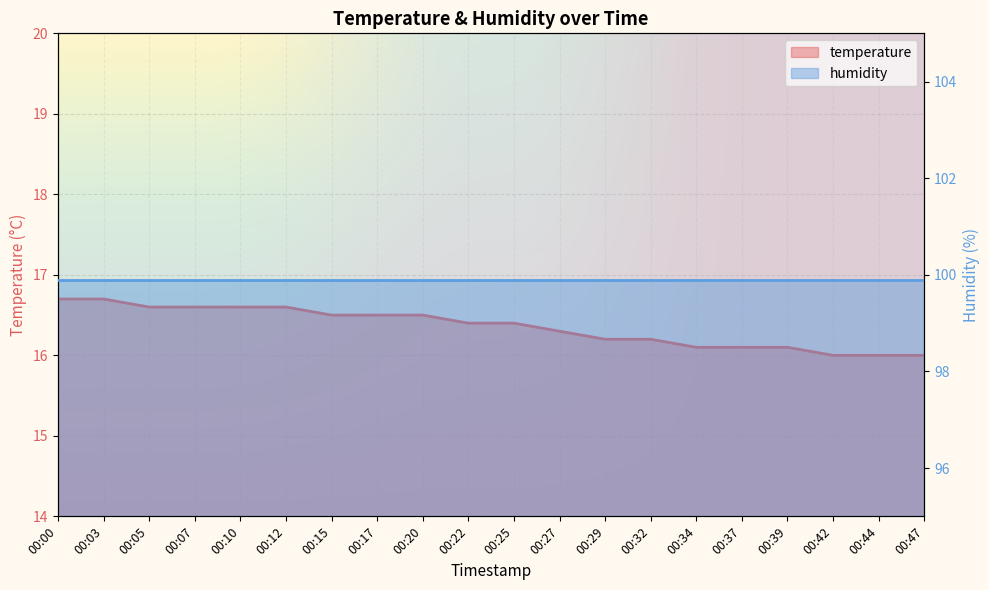

What is the ratio of the value at 00:00 to the value at 00:22?

1.0